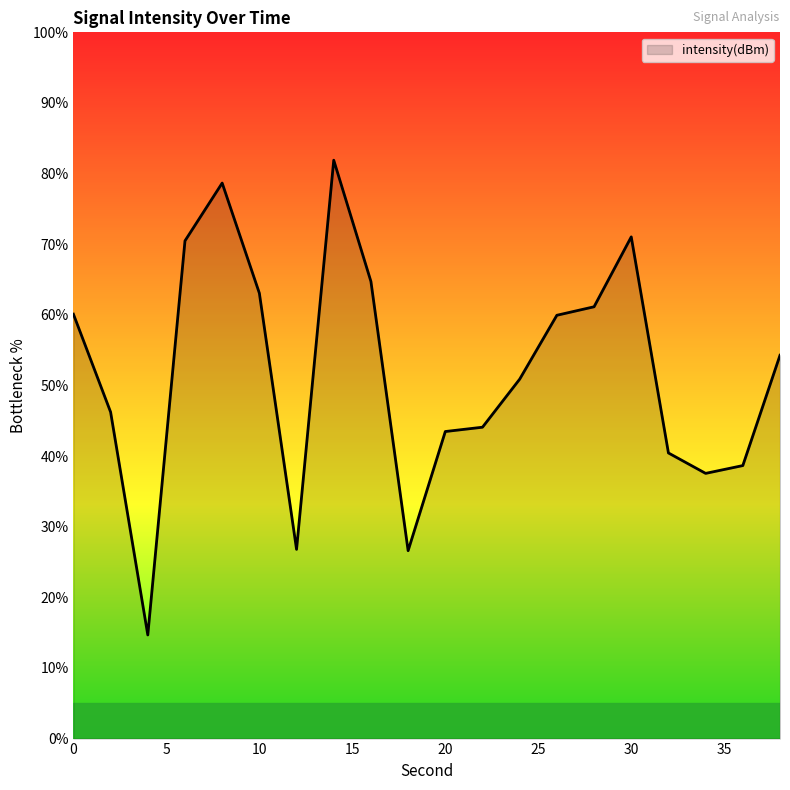

Does the chart have visible grid lines?

No